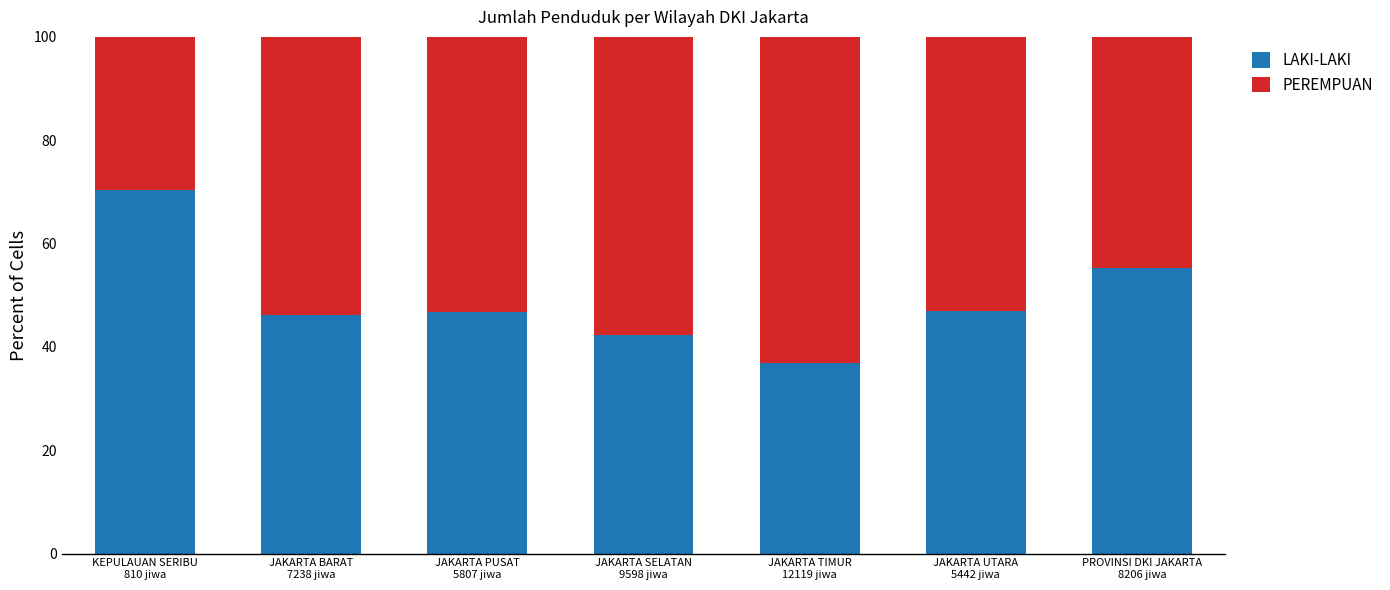

Where does the LAKI-LAKI series first go above 46?

KEPULAUAN SERIBU
810 jiwa